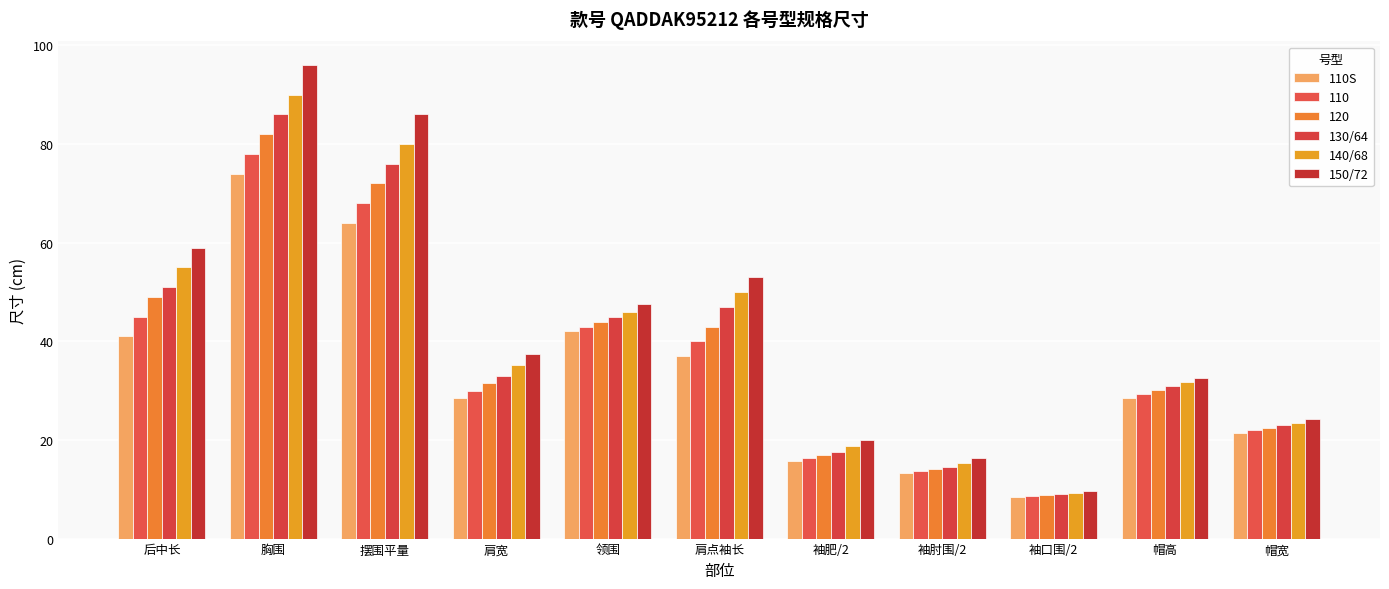

How many categories are shown in the chart?

11